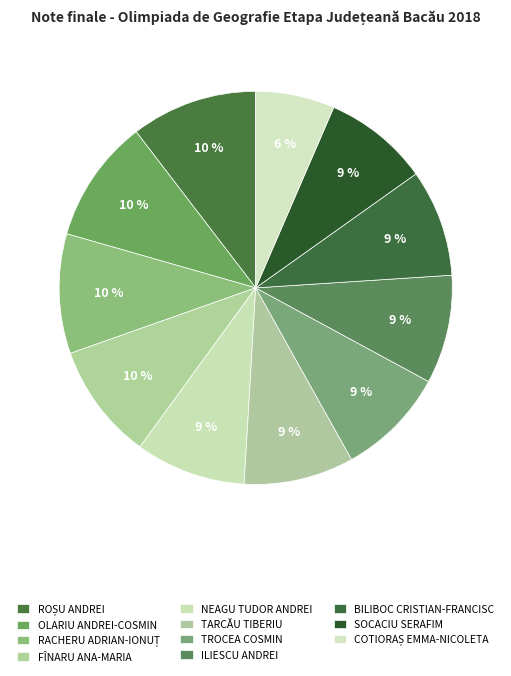

Rank the categories by value from lowest to highest.

COTIORAȘ EMMA-NICOLETA, SOCACIU SERAFIM, BILIBOC CRISTIAN-FRANCISC, ILIESCU ANDREI, TROCEA COSMIN, TARCĂU TIBERIU, NEAGU TUDOR ANDREI, FÎNARU ANA-MARIA, RACHERU ADRIAN-IONUȚ, OLARIU ANDREI-COSMIN, ROȘU ANDREI